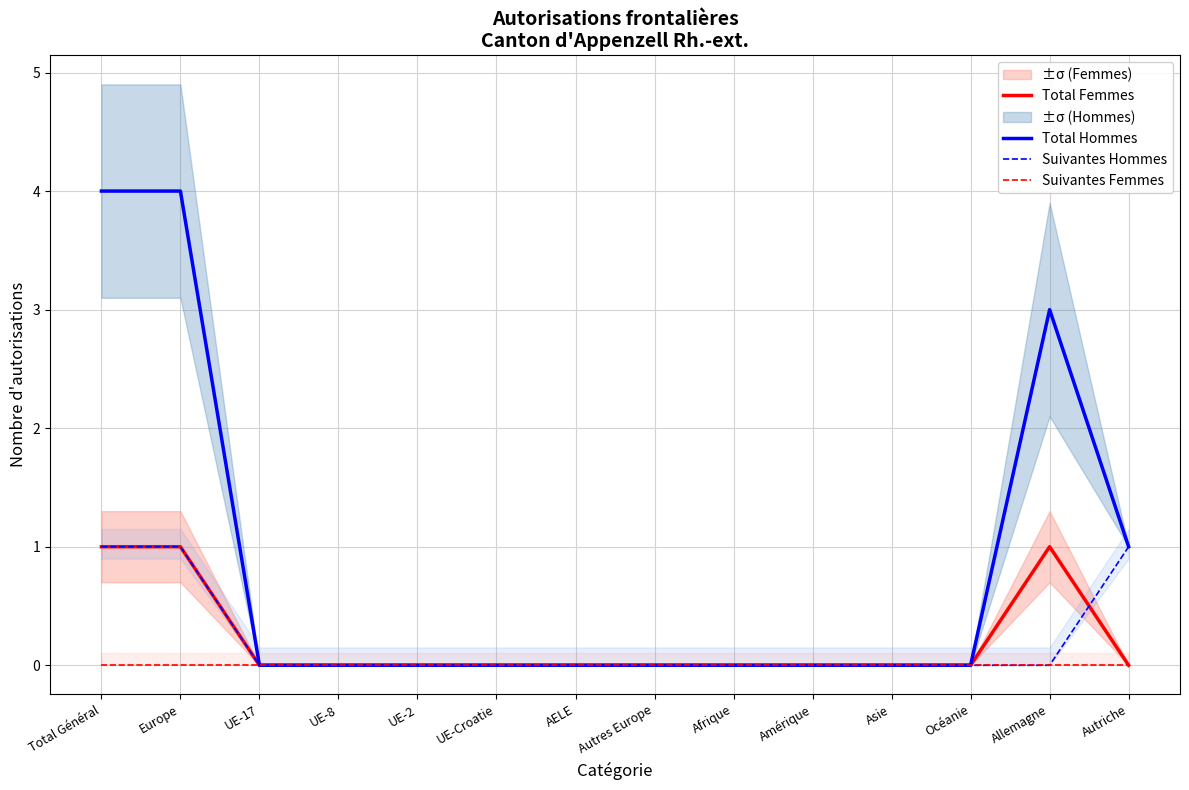

At which label is Suivantes Femmes closest to 0?

Total Général